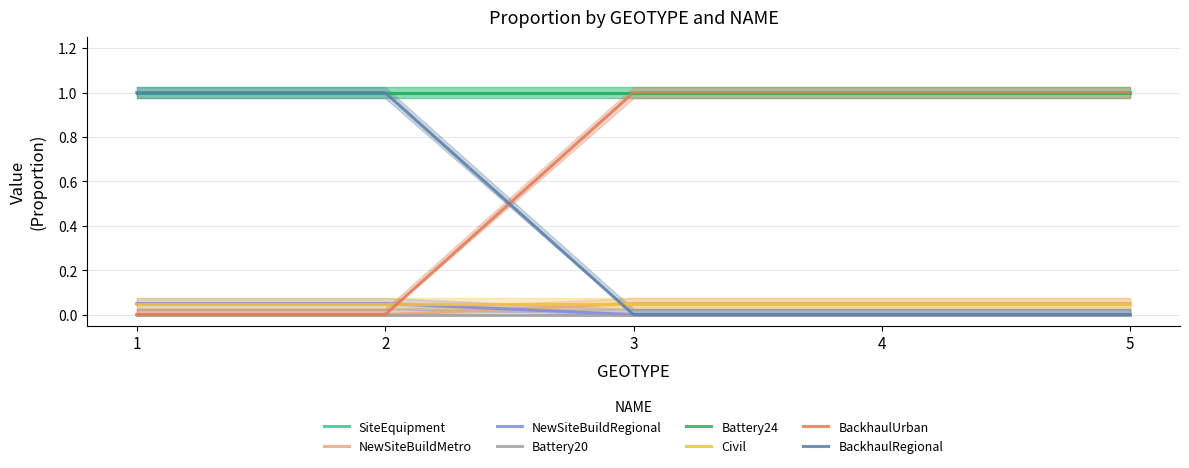

After their last crossing, which series has the higher values: NewSiteBuildRegional or NewSiteBuildMetro?

NewSiteBuildMetro